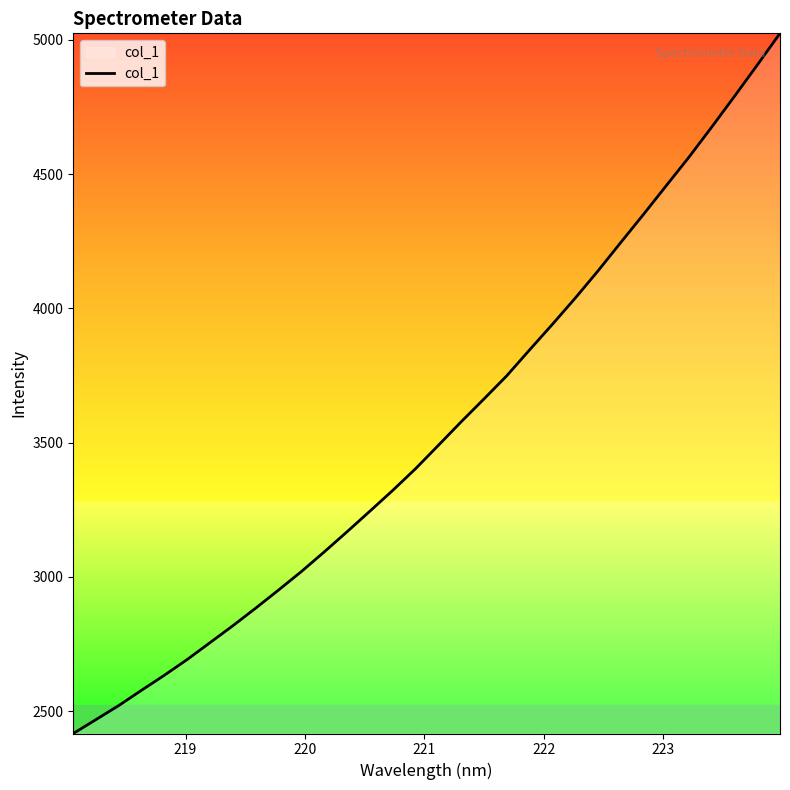

What is the difference between the second highest and second lowest values?

2436.9